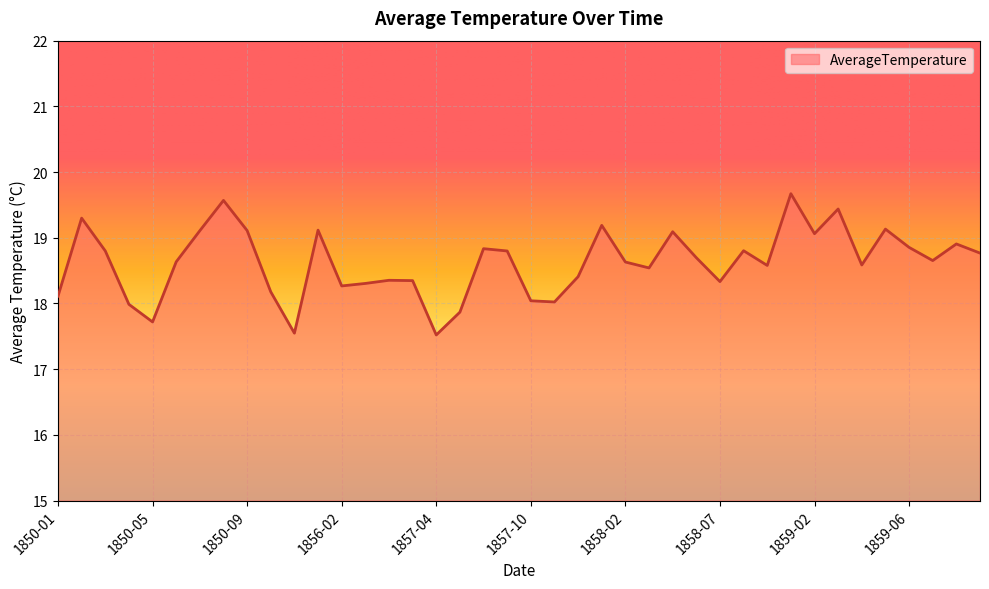

Does the chart display data point markers on the line(s)?

No